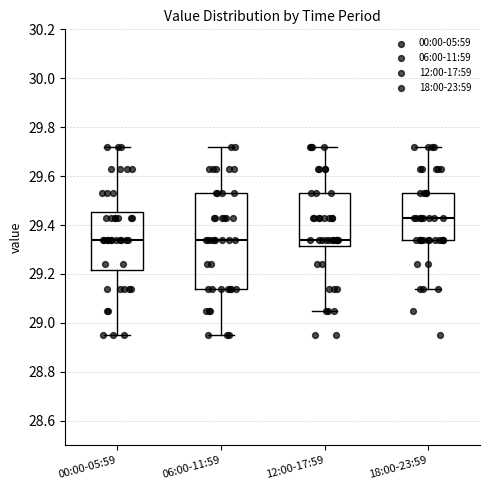

Which box's median line is the highest?

18:00-23:59